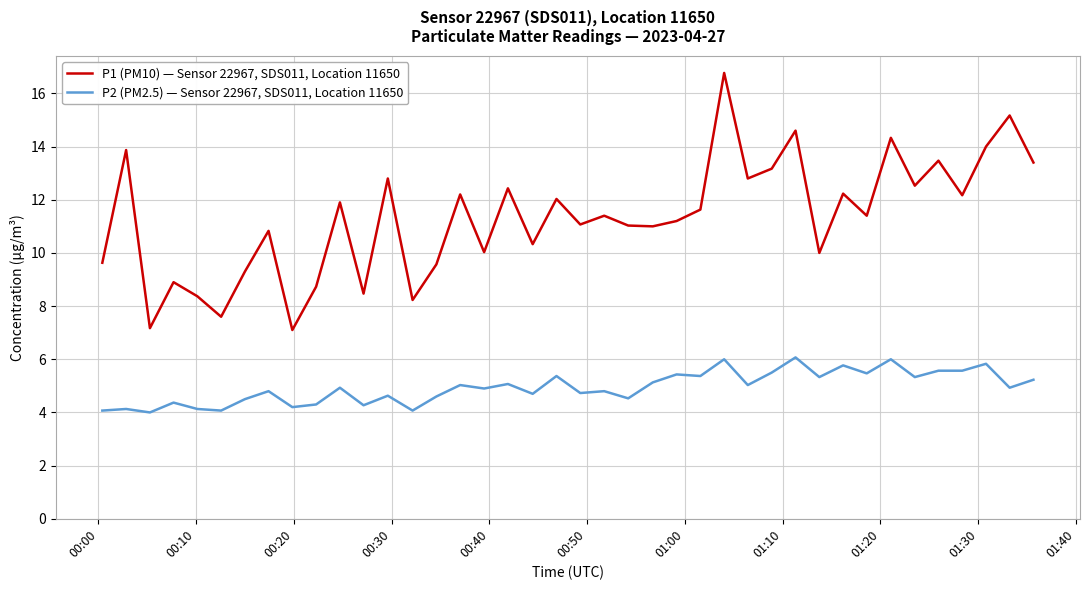

How many categories are shown in the chart?

40